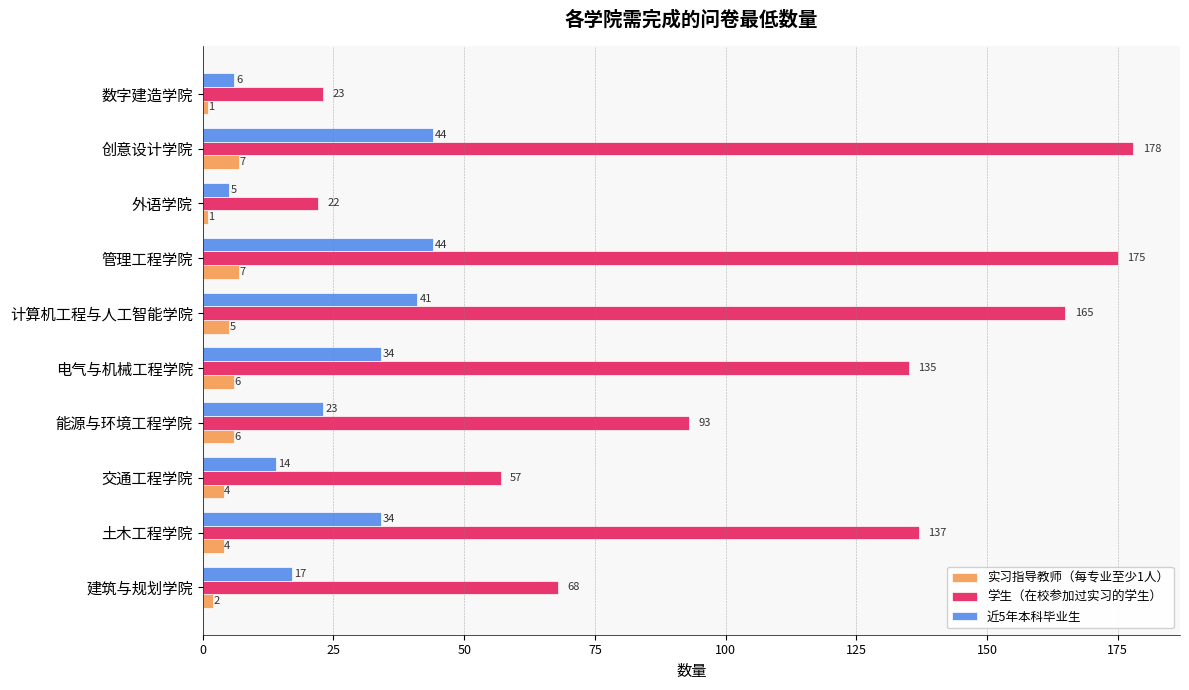

What is the sum of all 学生（在校参加过实习的学生） values?

1053